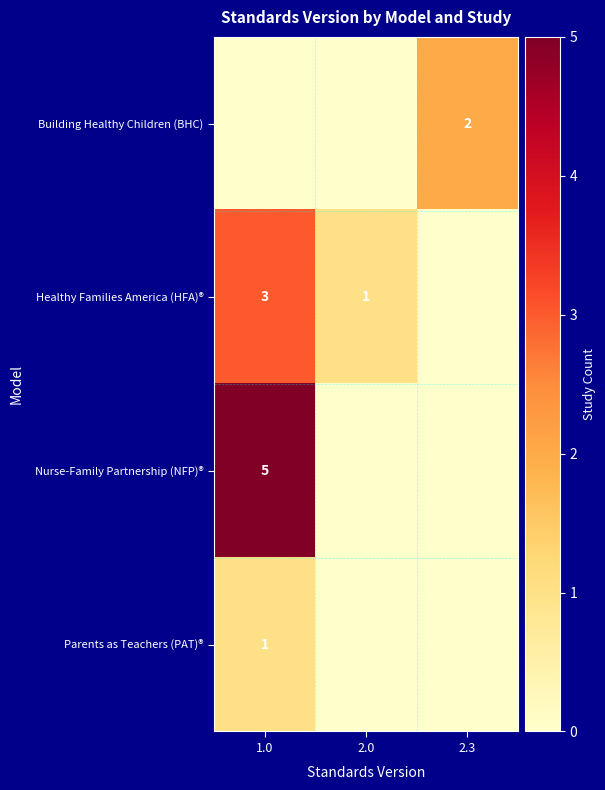

Is it true that Building Healthy Children (BHC) equals 3 at 2.3?

False